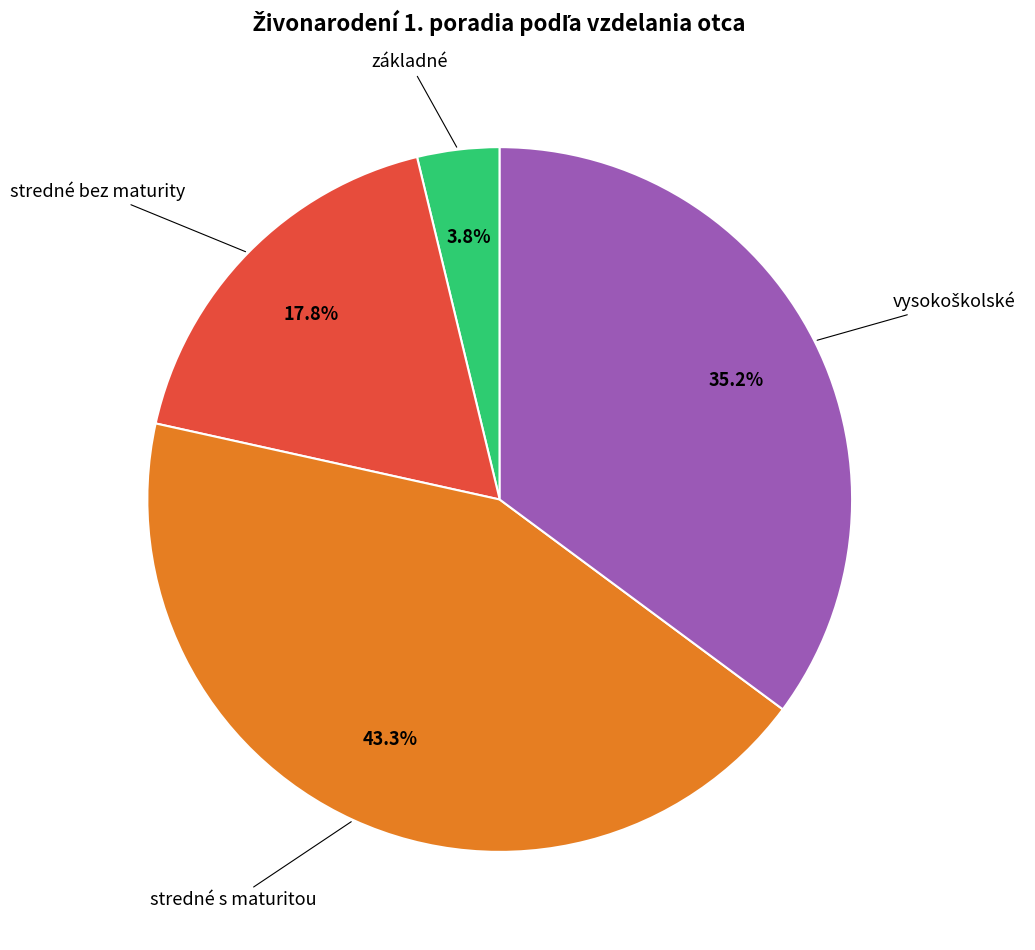

Is there any slice that represents more than half of the pie?

No